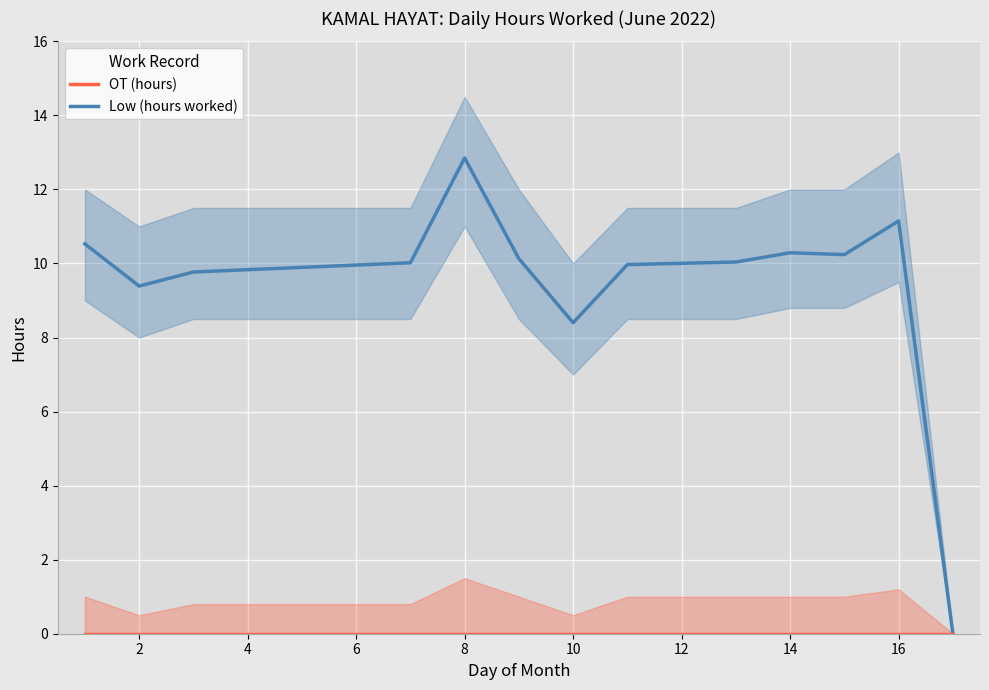

True or false: Low (hours worked) has a value of 13.8 at 4.

False